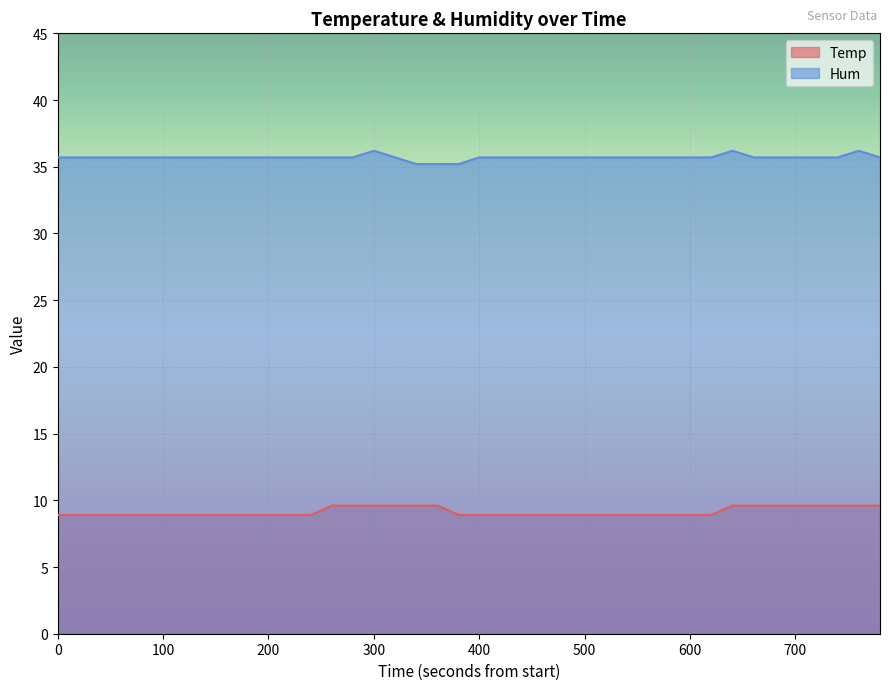

True or false: Hum and Temp intersect in this chart.

False